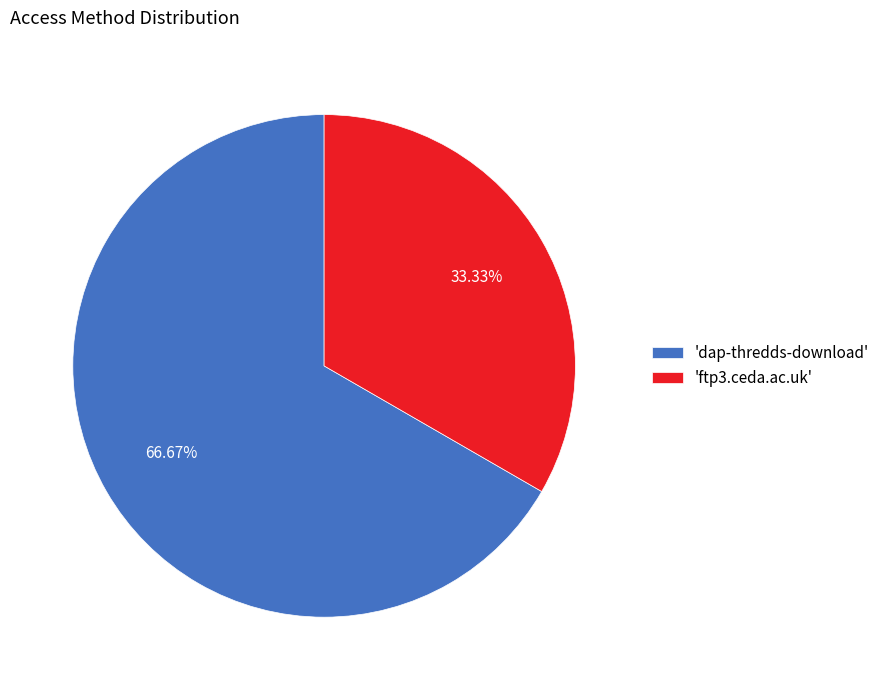

Is there any slice that represents more than half of the pie?

Yes